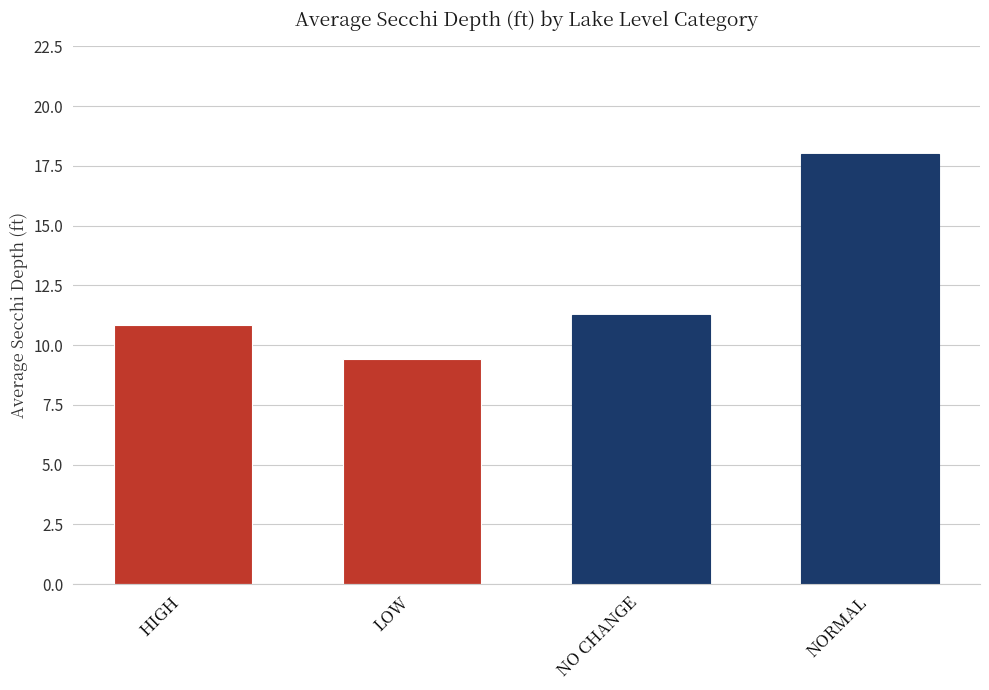

Which series has the largest range (max minus min)?

Average Secchi (ft)